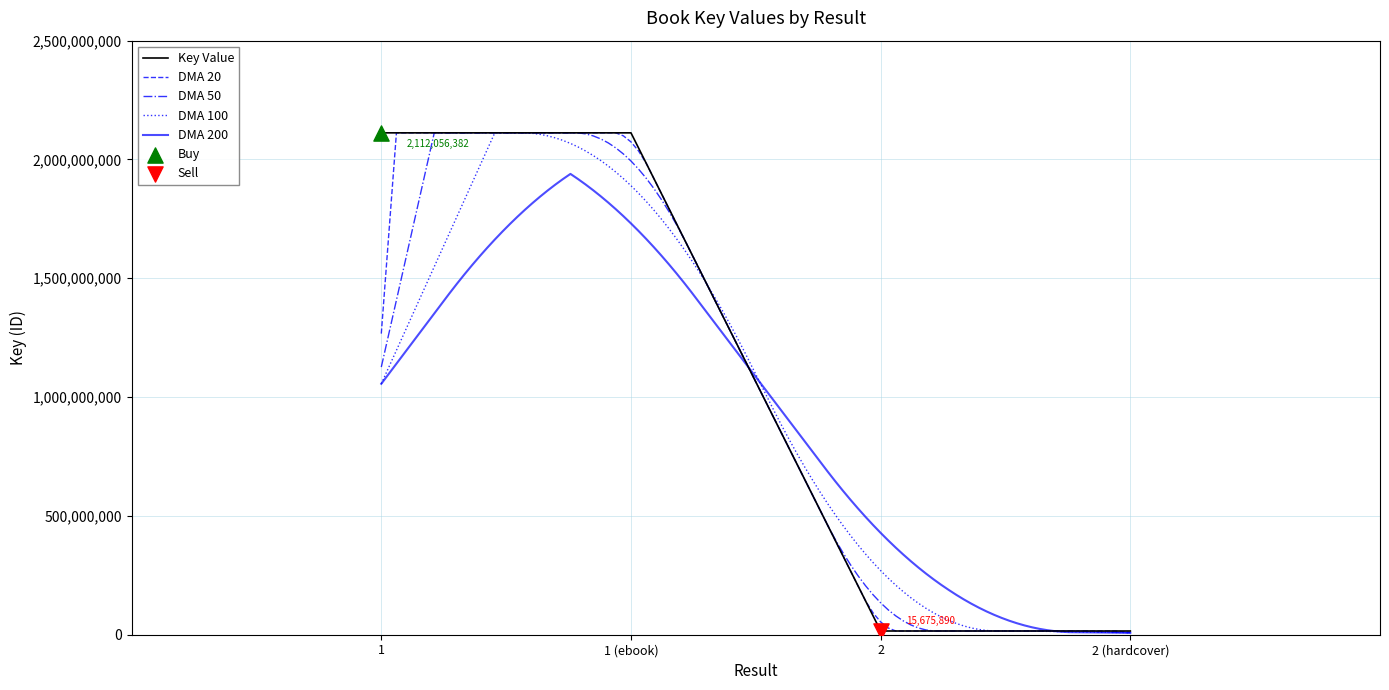

Which has a higher value, 2 or 2 (hardcover)?

2